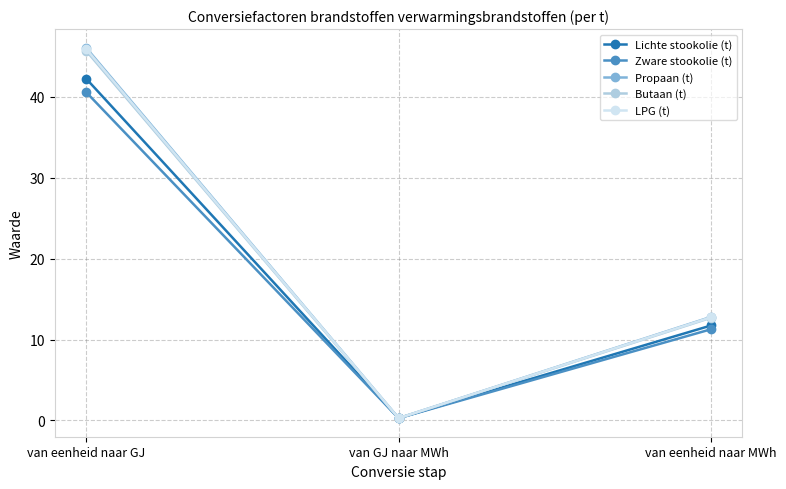

How many data points in Lichte stookolie (t) are above 11?

2